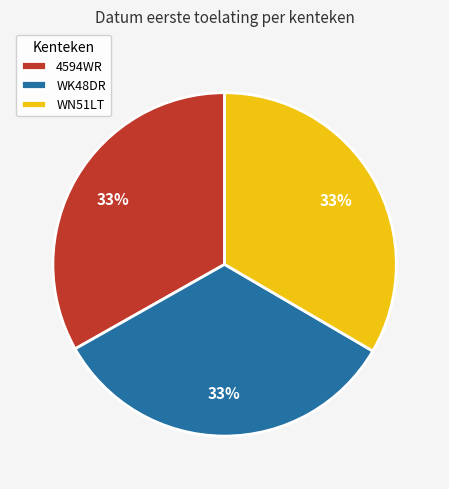

True or false: 4594WR accounts for 27% of the total.

False